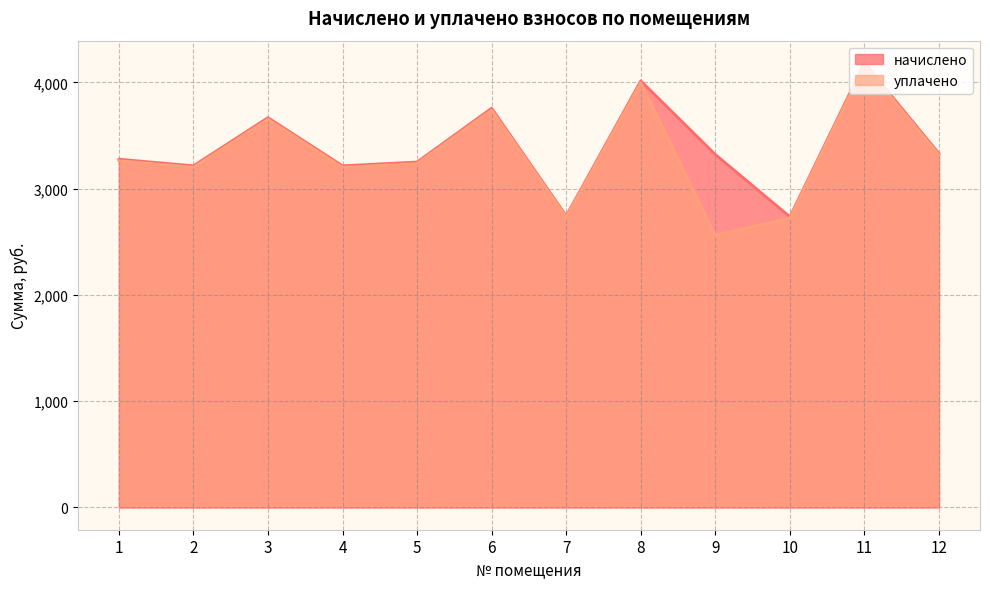

Reading left to right, extract all data points from this chart.

начислено: 3277.8	3215.6	3668.7	3215.6	3251.2	3757.5	2744.8	4015.1	3322.3	2736.0	4183.9	3331.2
уплачено: 3263.8	3201.9	3653.0	3201.9	3237.2	3741.4	2733.1	3997.9	2562.1	2724.3	4166.0	3316.9